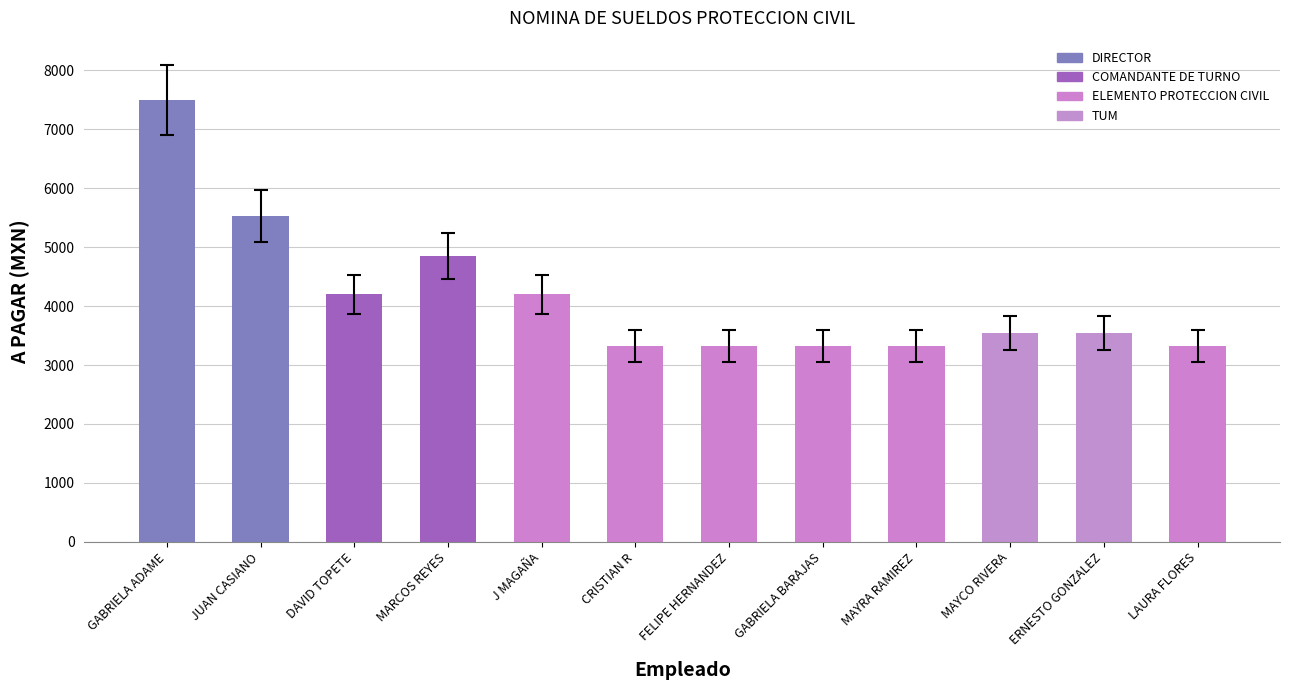

How many series are shown in this chart?

1